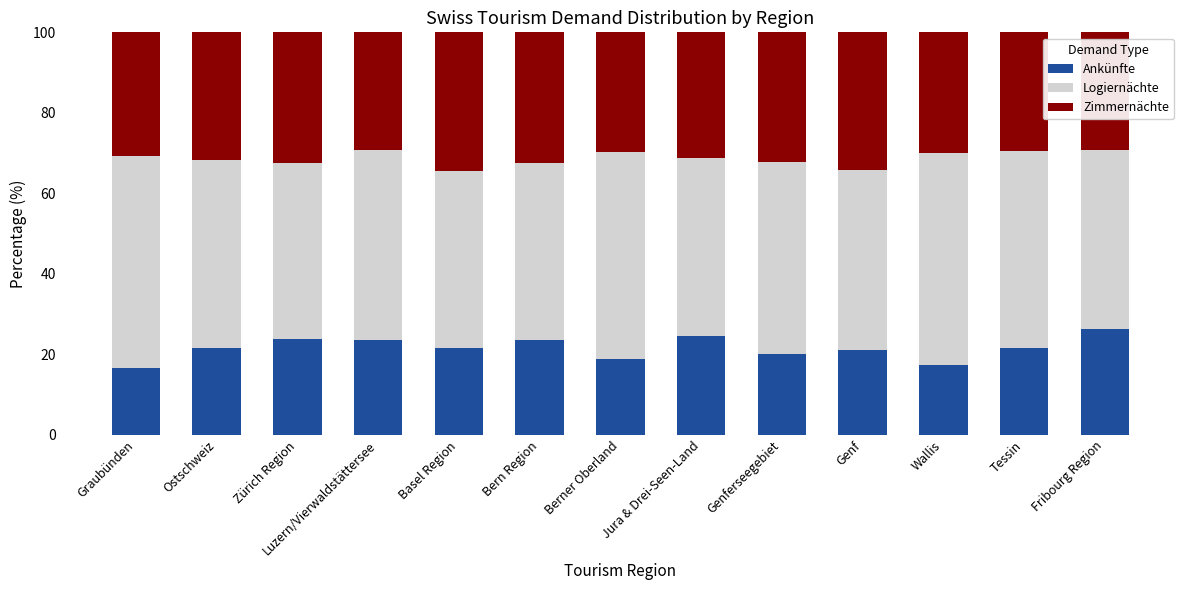

The value of Ankünfte at Tessin is 30.8. True or false?

False